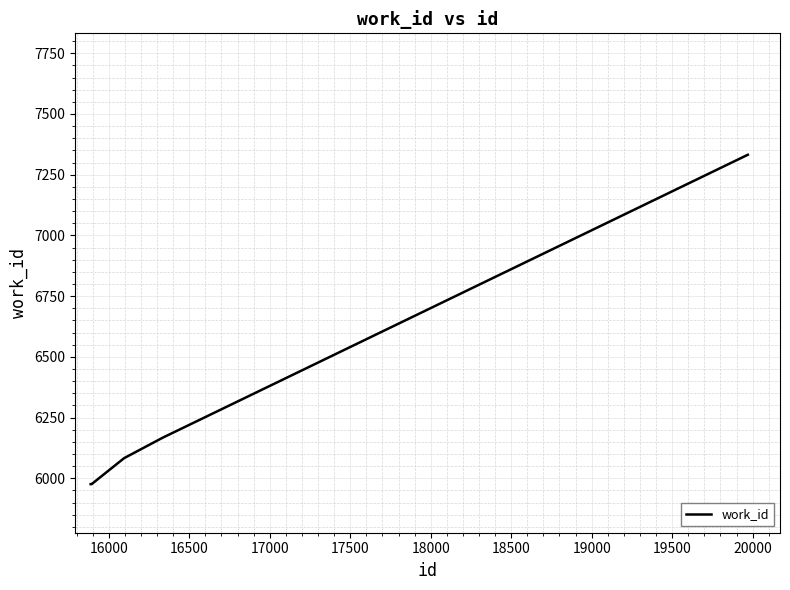

What is the sum of all values?

43486